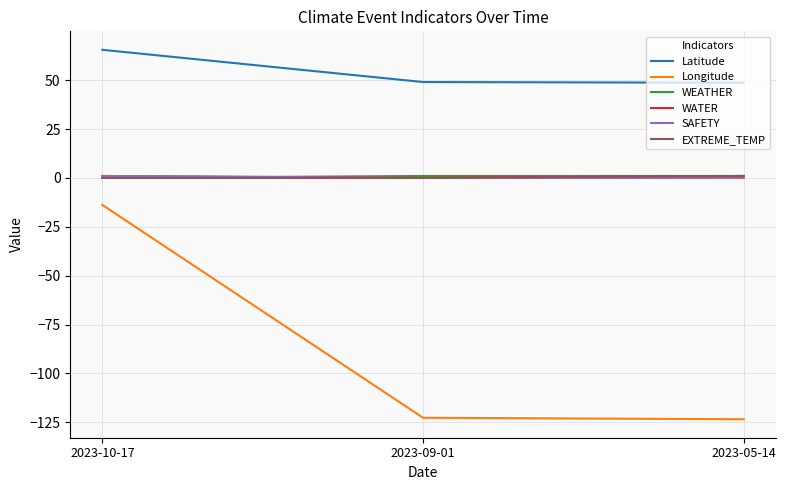

Between 2023-10-17 and 2023-09-01, which series saw the biggest shift?

Longitude